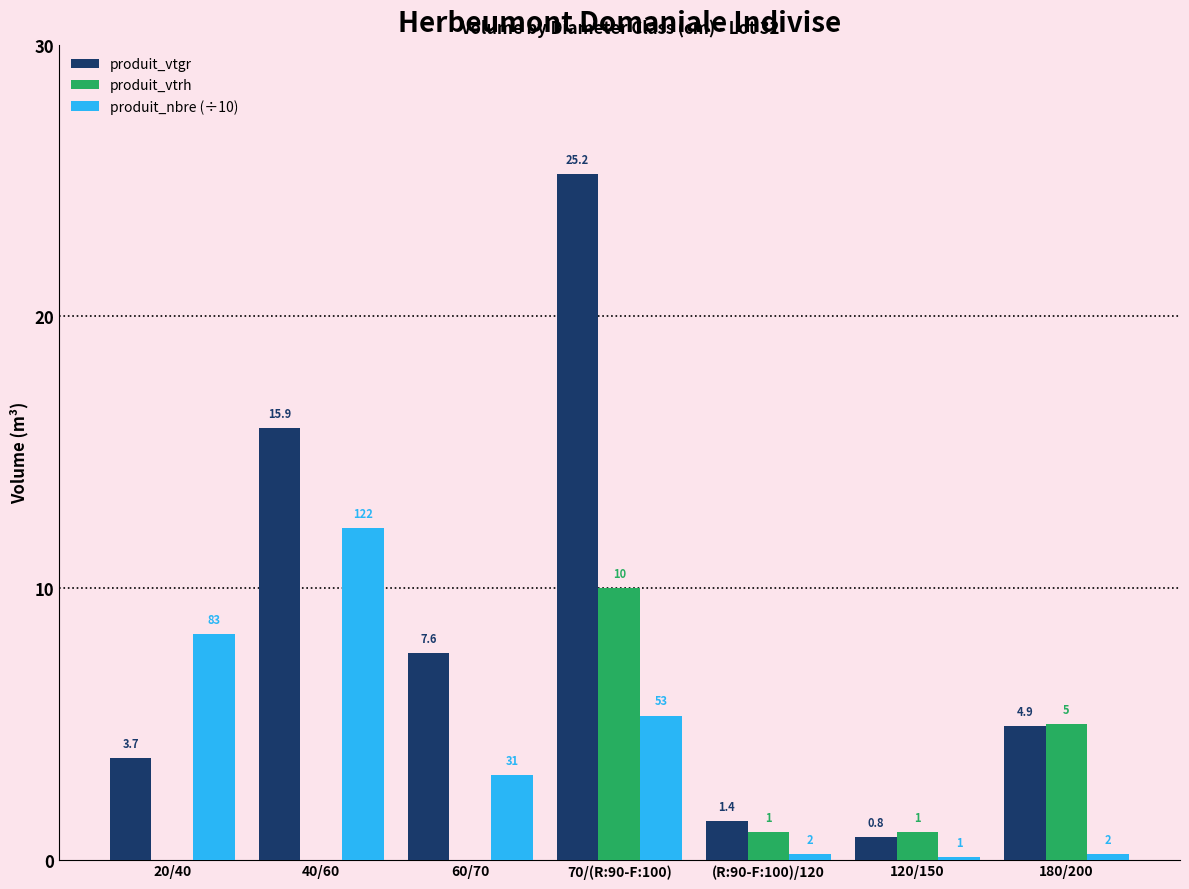

Which category has the highest value across all series?

70/(R:90-F:100)